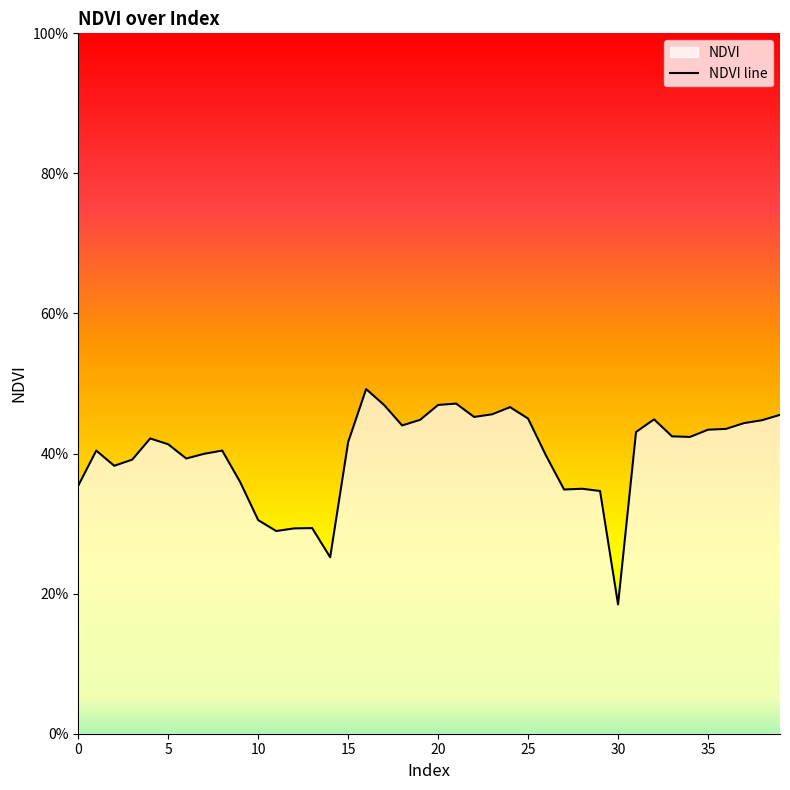

The chart shows a value of 0.6 at 31. True or false?

False